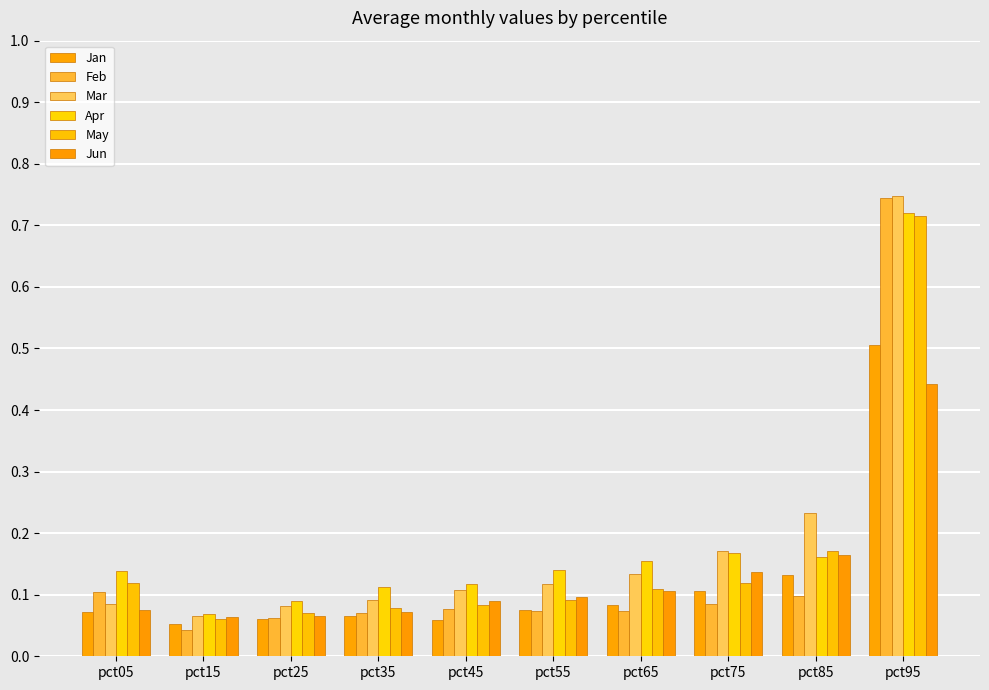

What is the approximate value of Apr at pct55?

0.1